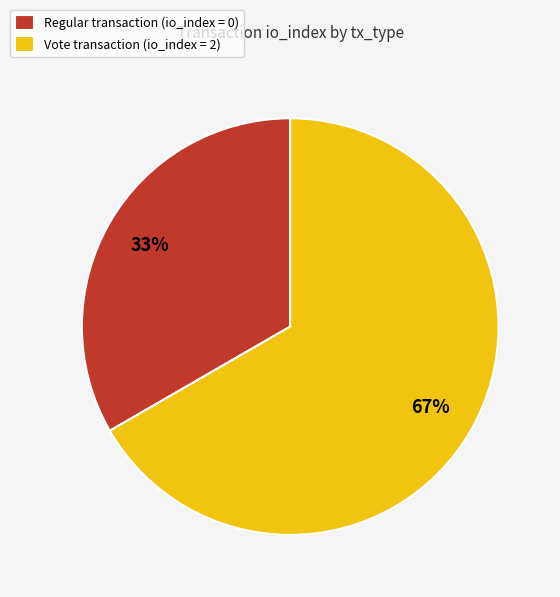

Rank the categories by value from highest to lowest.

Vote transaction (io_index = 2), Regular transaction (io_index = 0)